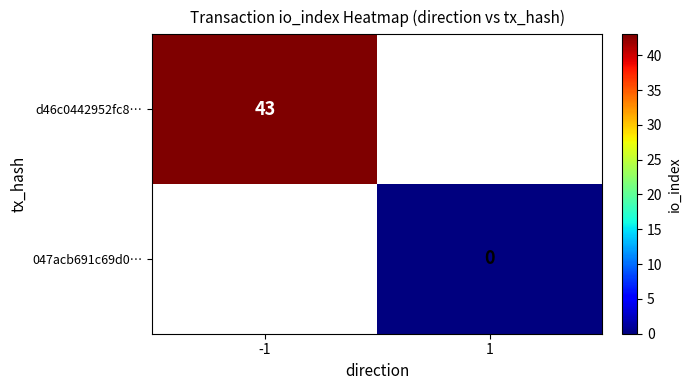

The value of d46c0442952fc8… at -1 is 27. True or false?

False